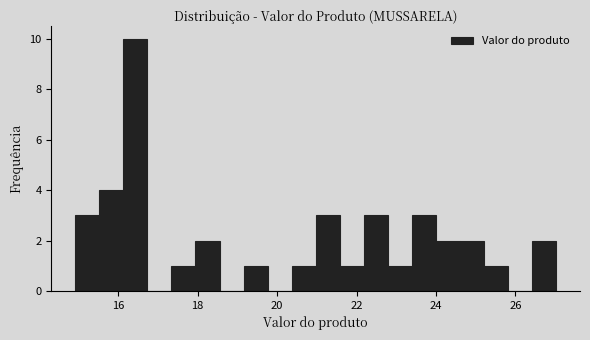

Around what value on the x-axis is the tallest bar? Give the approximate position of its centre, as read against the axis.

16.4